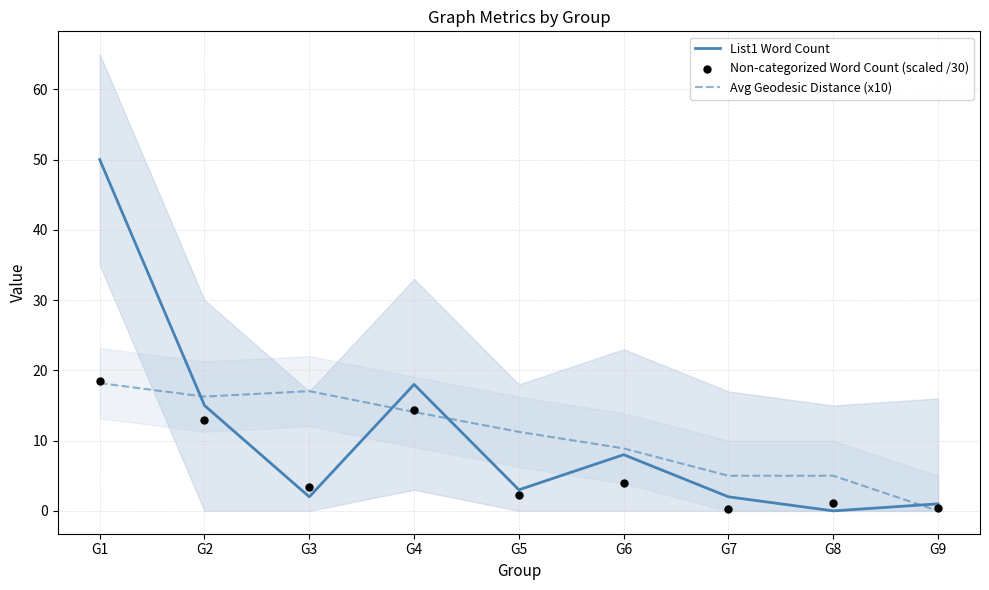

Which series contains the highest Y value?

List1 Word Count